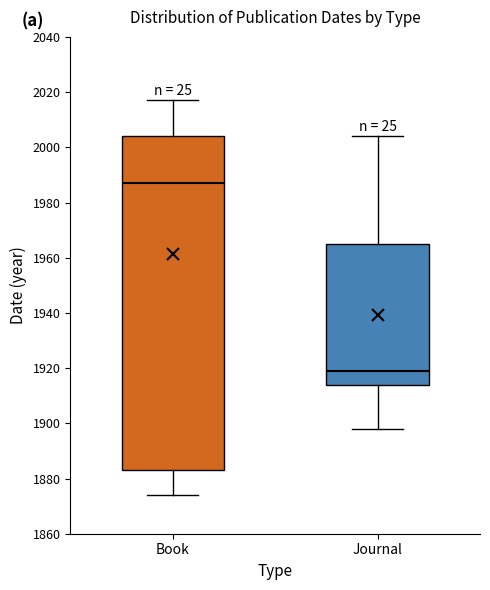

Where is the lower edge of the box for Book on the y-axis? The values are not printed on the chart, so give them approximately, as read against the axis.

1884